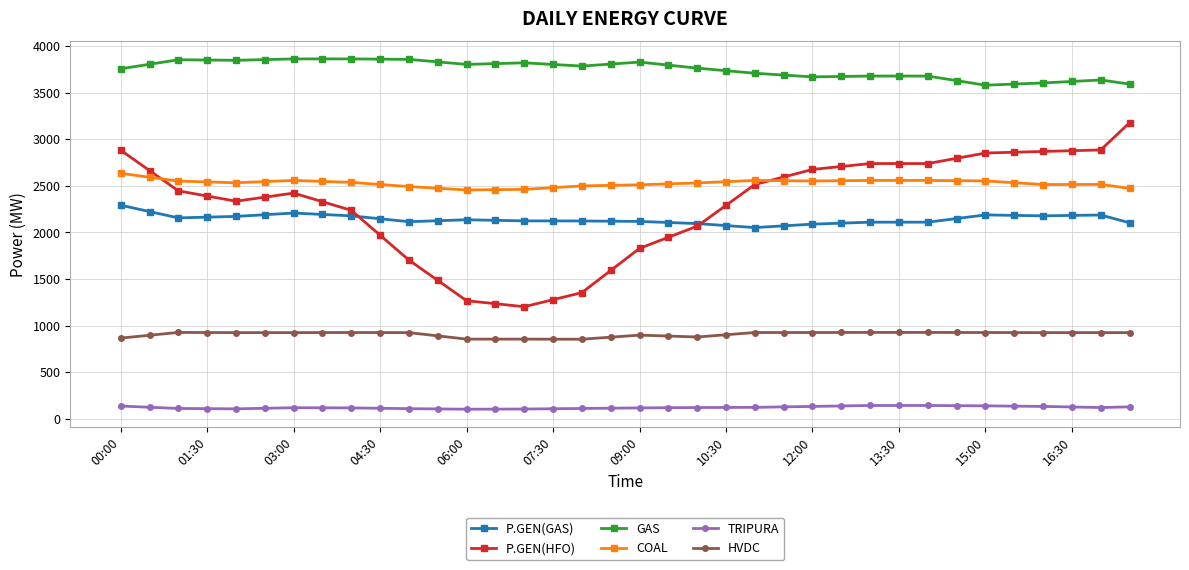

True or false: GAS and P.GEN(GAS) intersect in this chart.

False